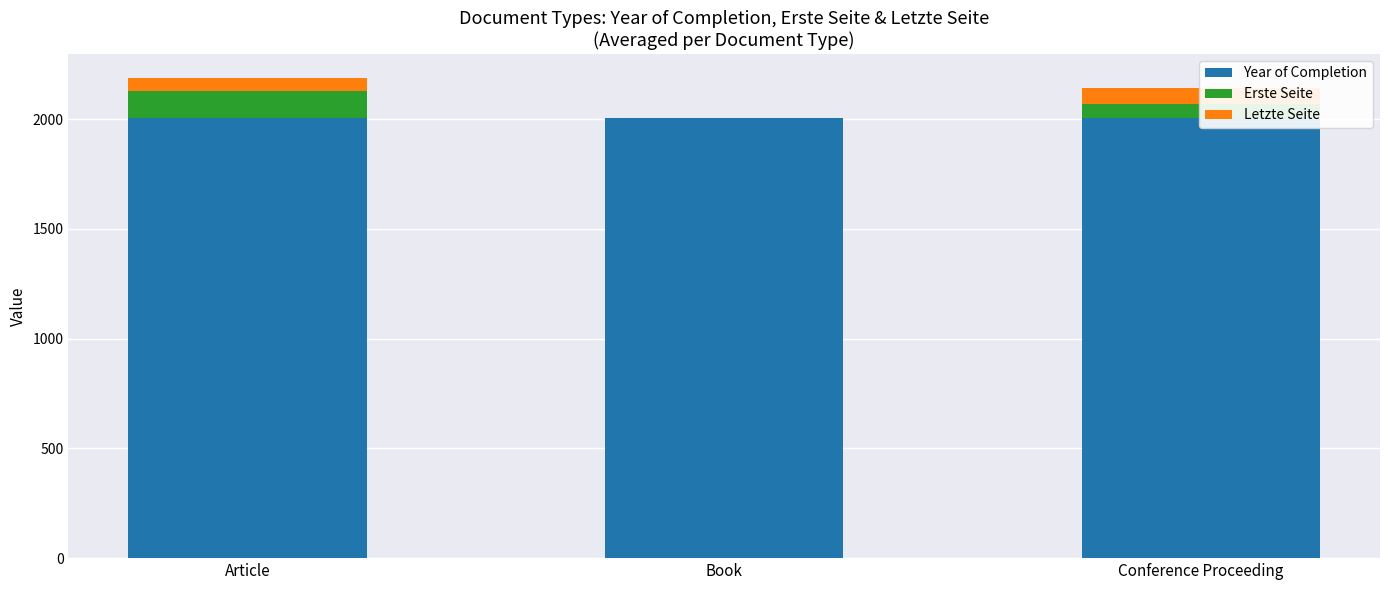

Are the bars horizontal?

No